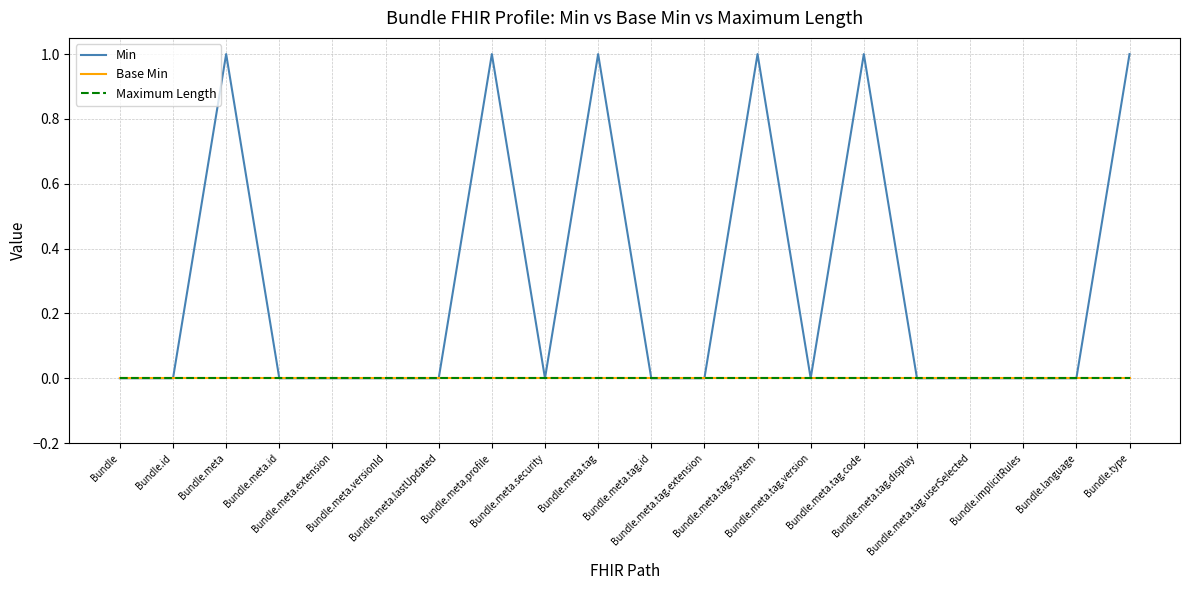

Does the chart have visible grid lines?

Yes